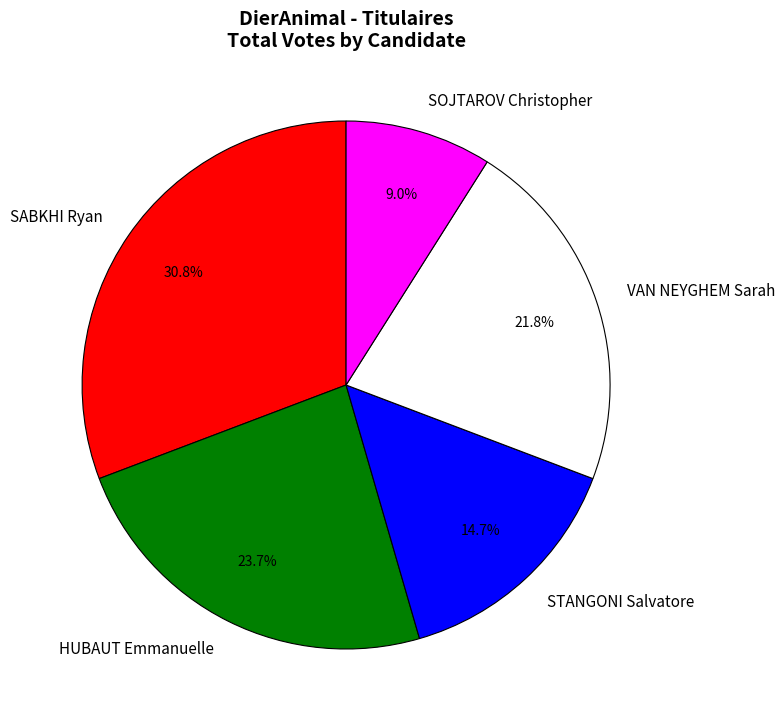

To the nearest percent, what portion does STANGONI Salvatore represent?

15%